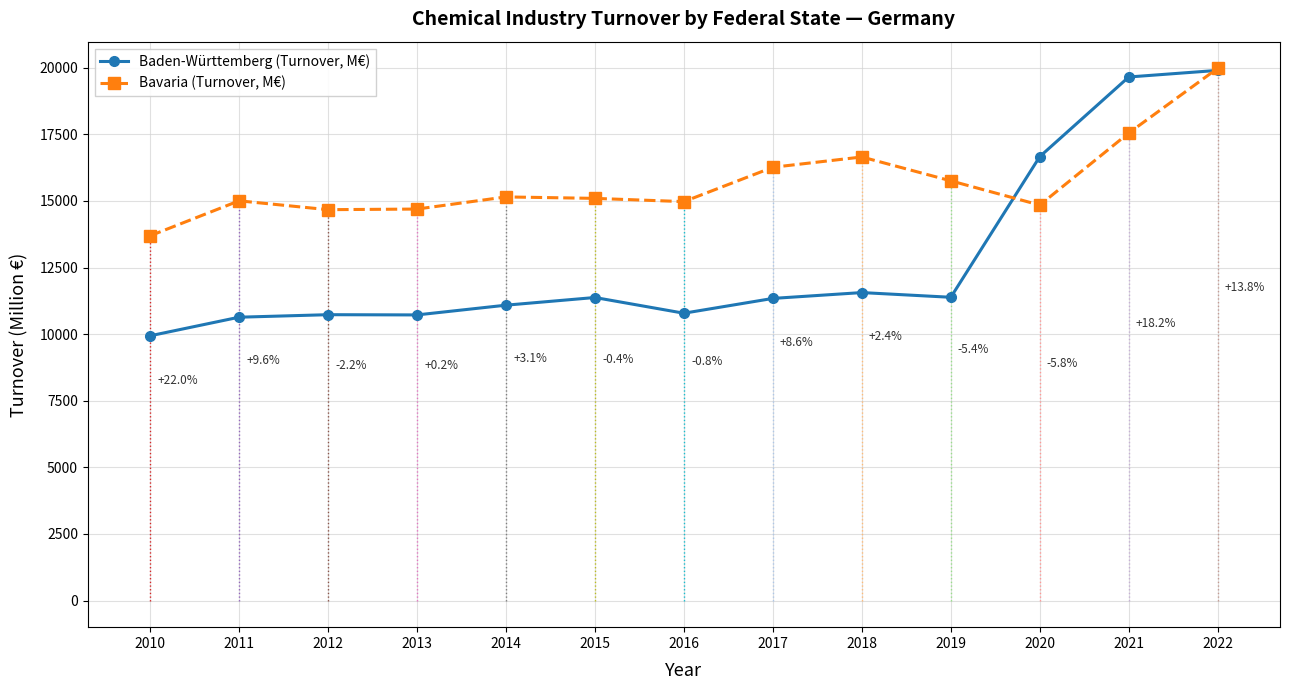

The Baden-Württemberg (Turnover, M€) series shows 10635.5 at 2011. True or false?

True